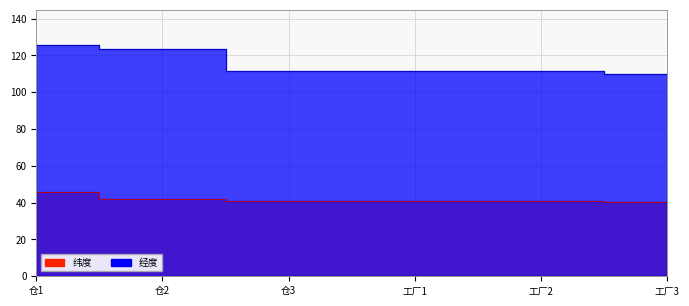

Reading left to right, list all the values displayed in this chart.

纬度: 仓1=46.0	仓2=41.9	仓3=40.8	工厂1=40.8	工厂2=40.7	工厂3=40.6
经度: 仓1=125.9	仓2=123.6	仓3=111.6	工厂1=111.6	工厂2=111.5	工厂3=109.9